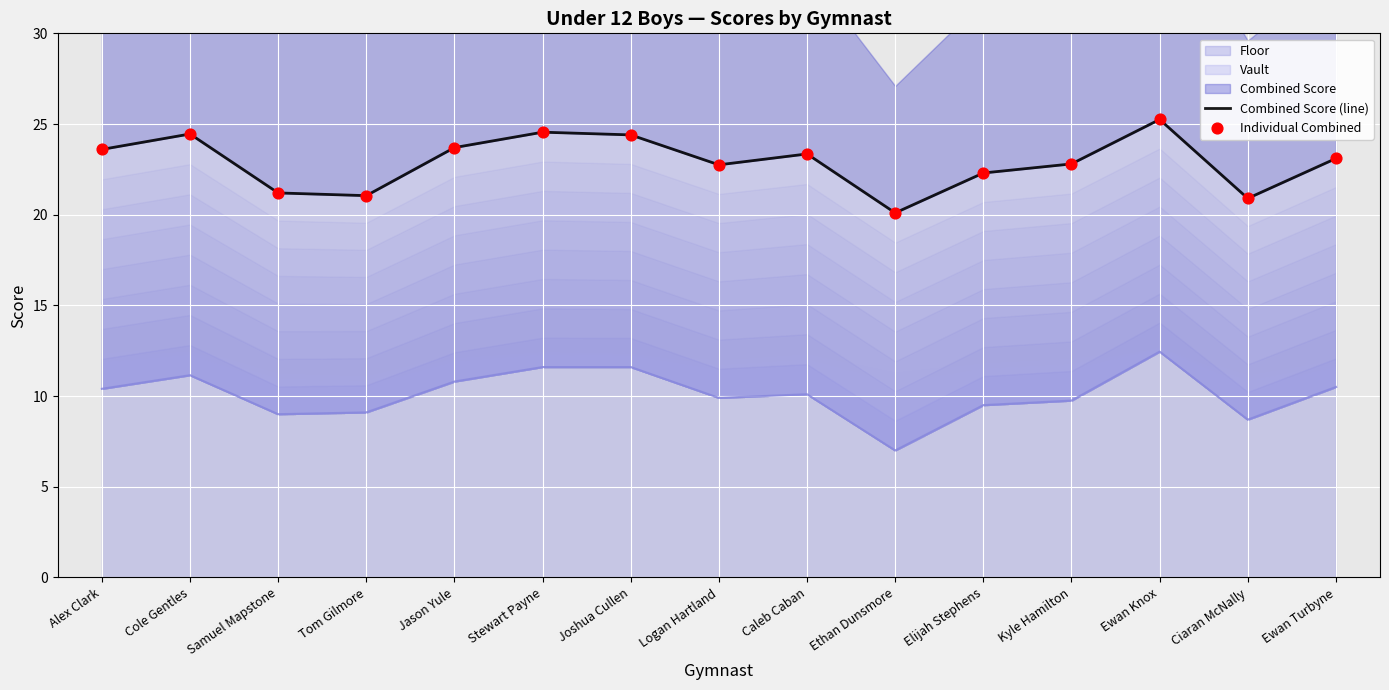

What is the total value across all series at Ewan Knox?

50.5